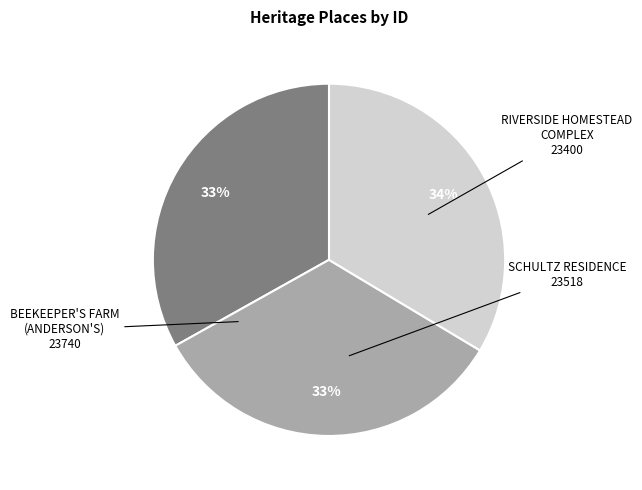

Is there any slice that represents more than half of the pie?

No